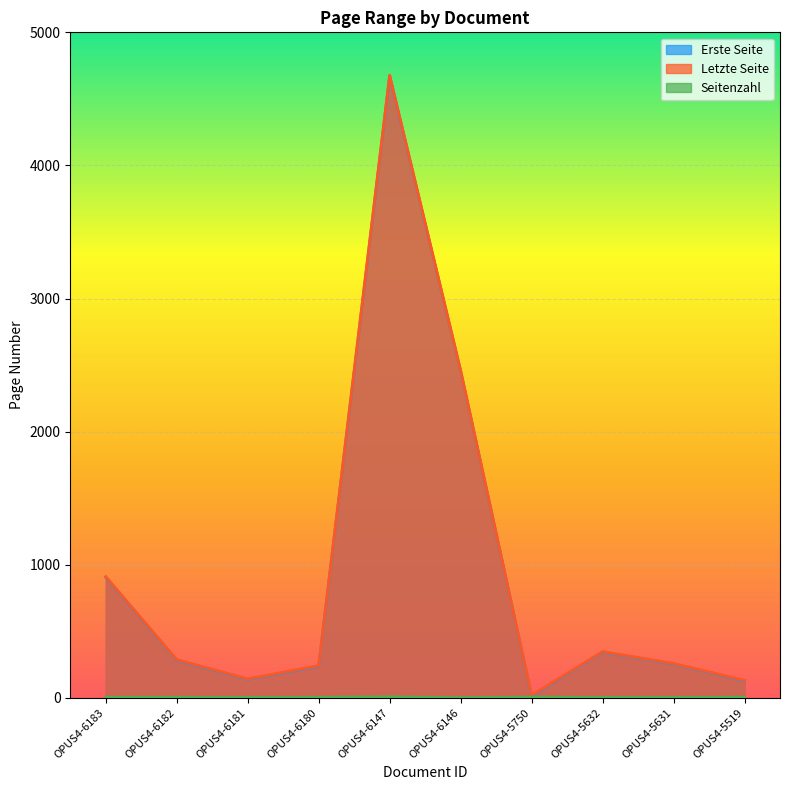

At which label does Letzte Seite reach its minimum?

OPUS4-5750